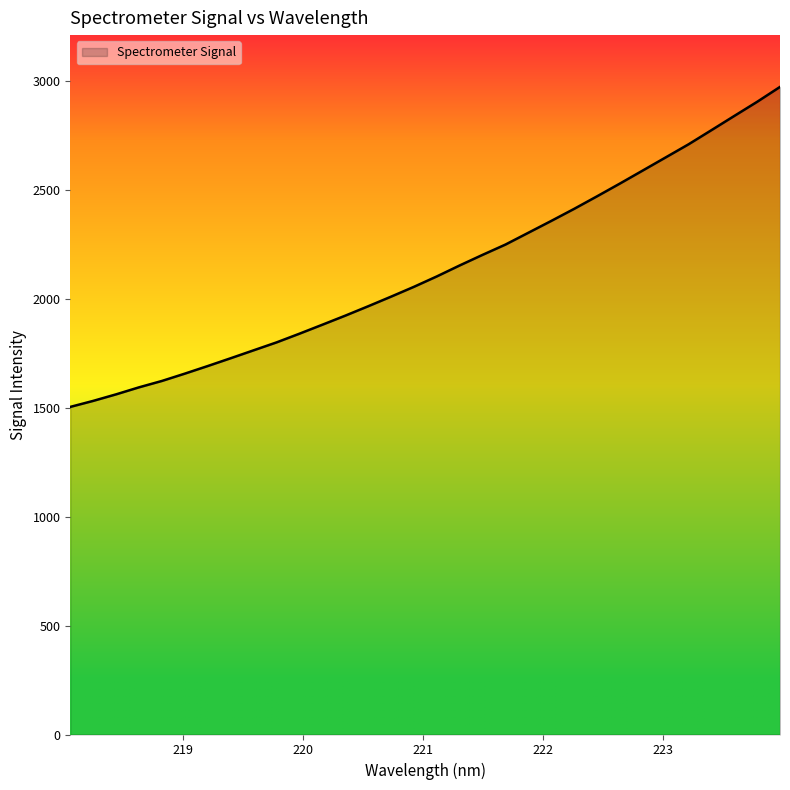

What is the sum of all values?

68305.7